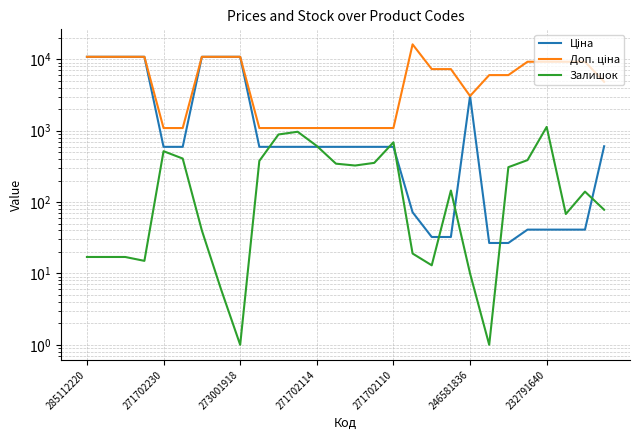

At how many categories does at least one series exceed 1436?

18